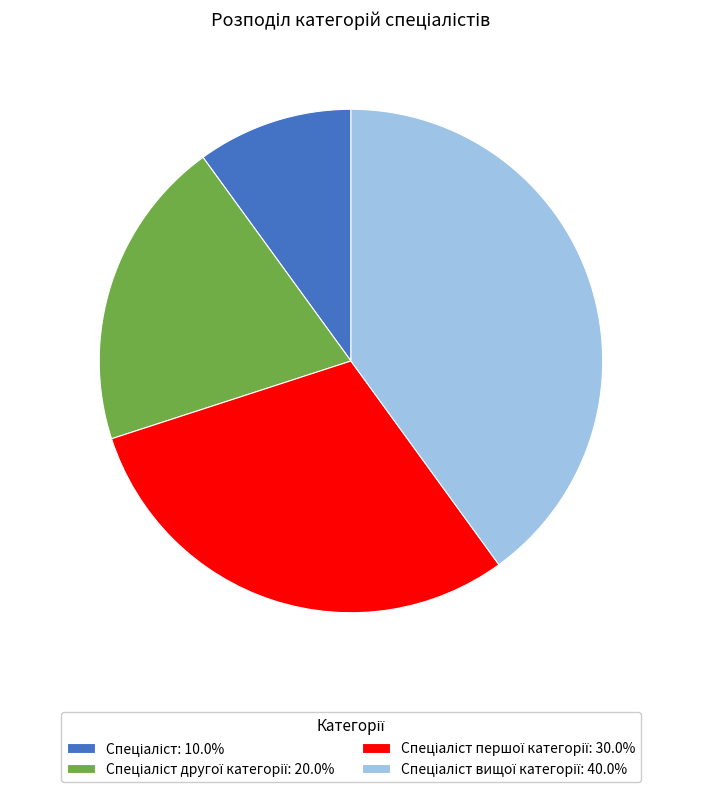

How many segments does this pie chart have?

4